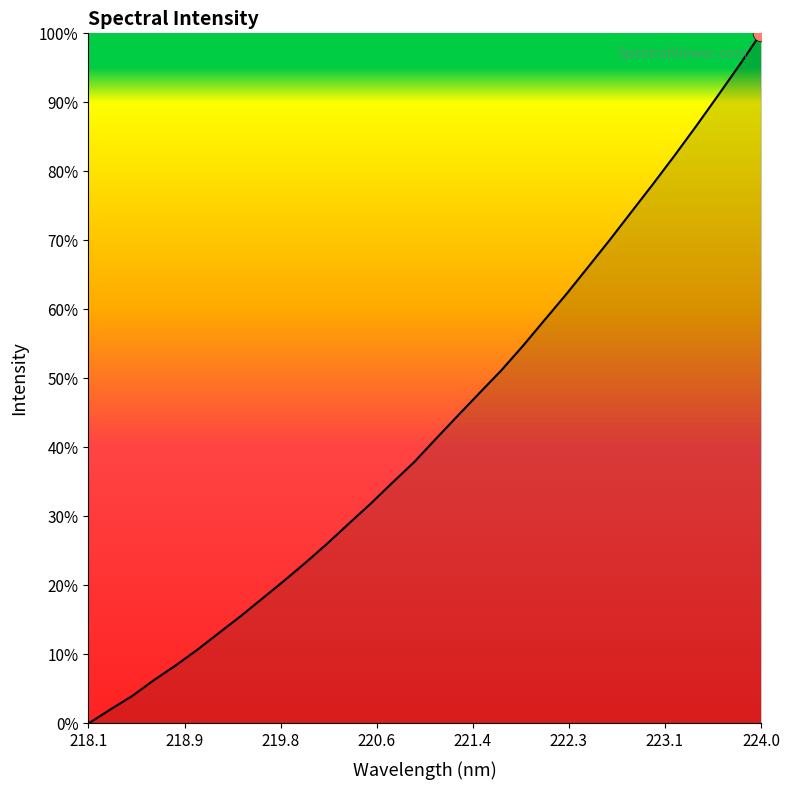

What is the greatest value displayed?

100.0